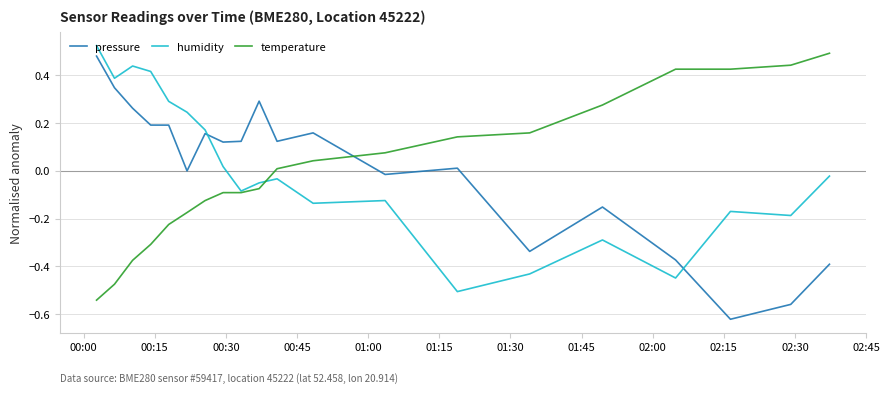

How many times do pressure and temperature cross each other?

1